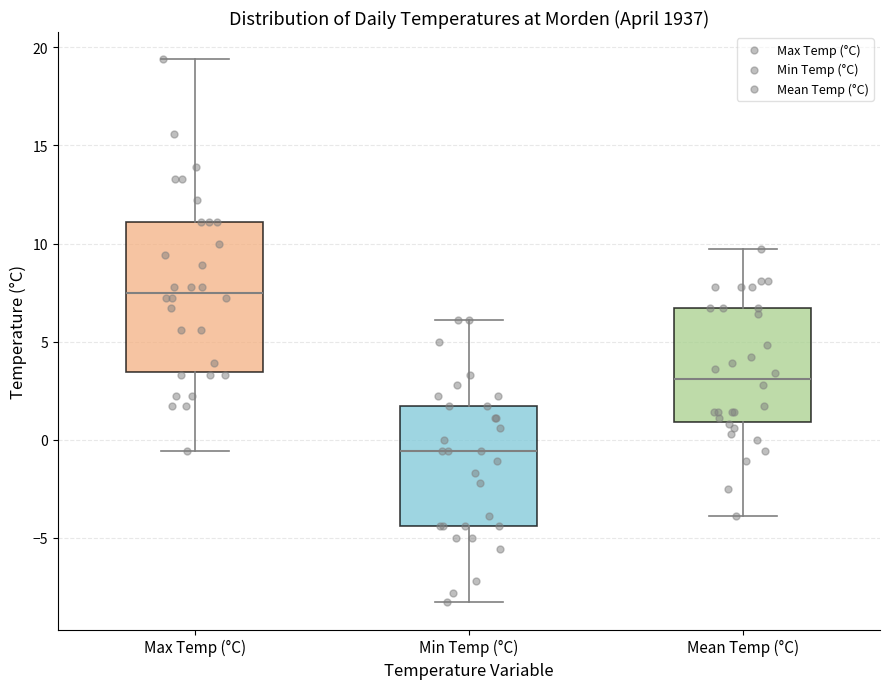

Where does the upper whisker of the box for Mean Temp (°C) end on the y-axis? The values are not printed on the chart, so give them approximately, as read against the axis.

9.5